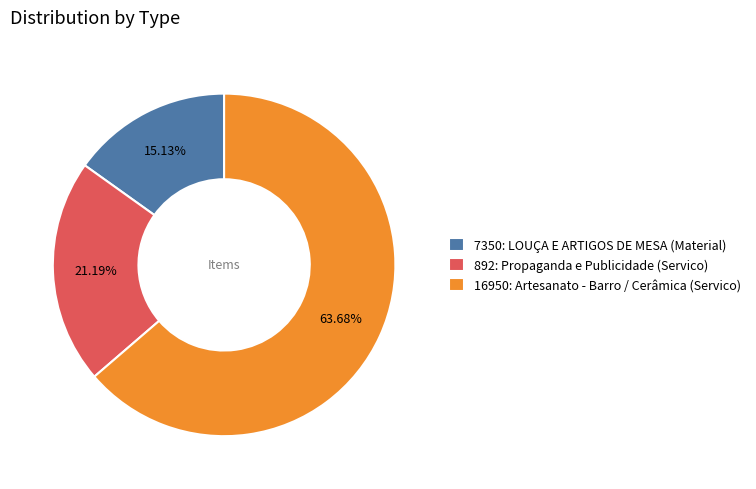

Is it true that 7350: LOUÇA E ARTIGOS DE MESA (Material) is 22% of the pie?

False